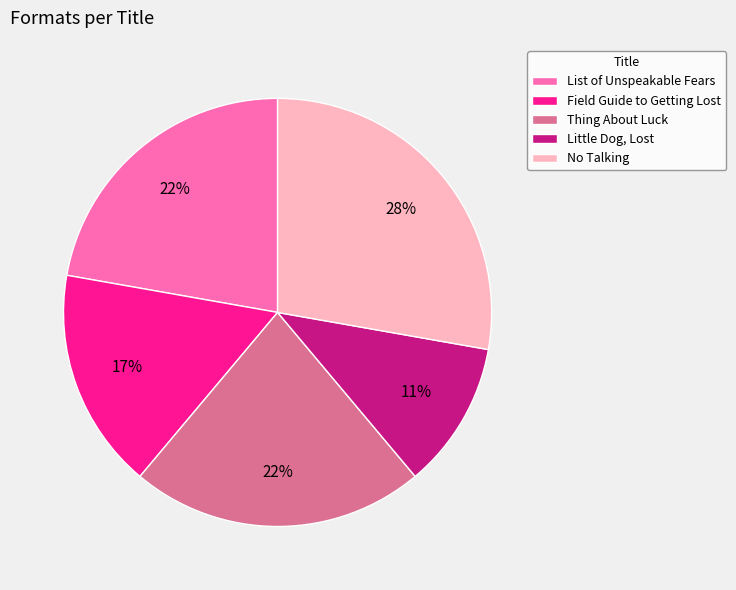

How many segments does this pie chart have?

5